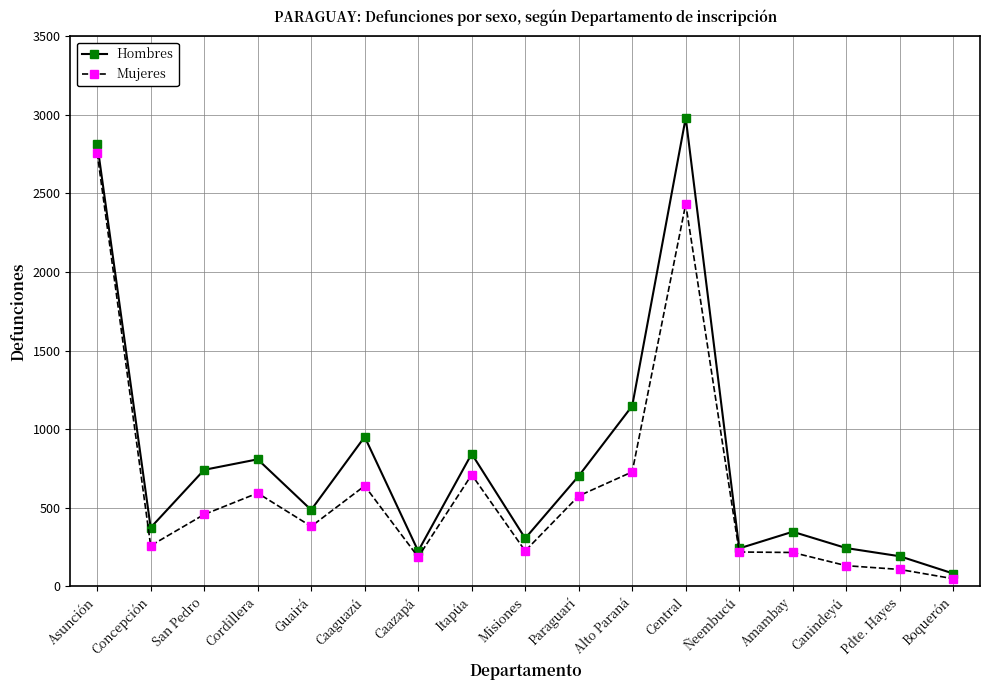

True or false: Mujeres has more than 0 points higher than both neighbors.

True